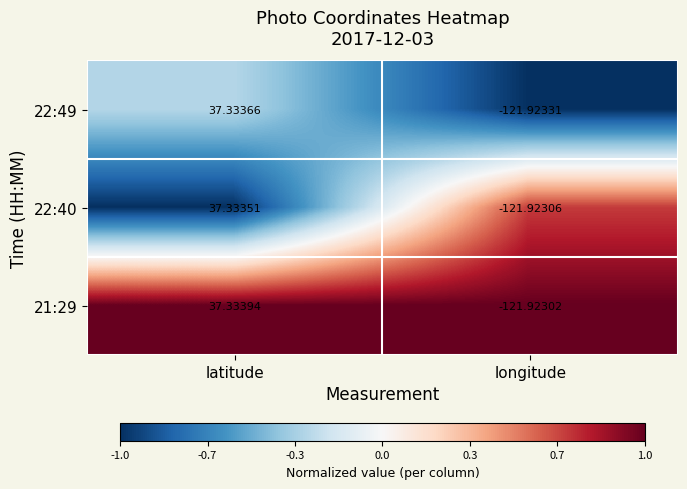

Which category has the lowest value in the 22:40 series?

longitude